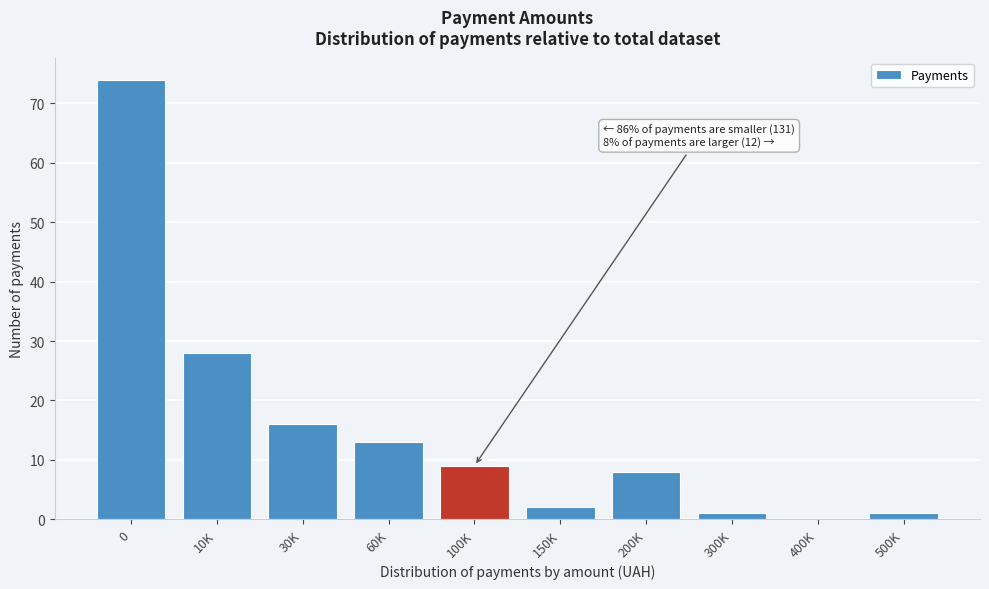

Reading left to right, extract all data points from this chart.

0=74	10K=28	30K=16	60K=13	100K=9	150K=2	200K=8	300K=1	400K=0	500K=1